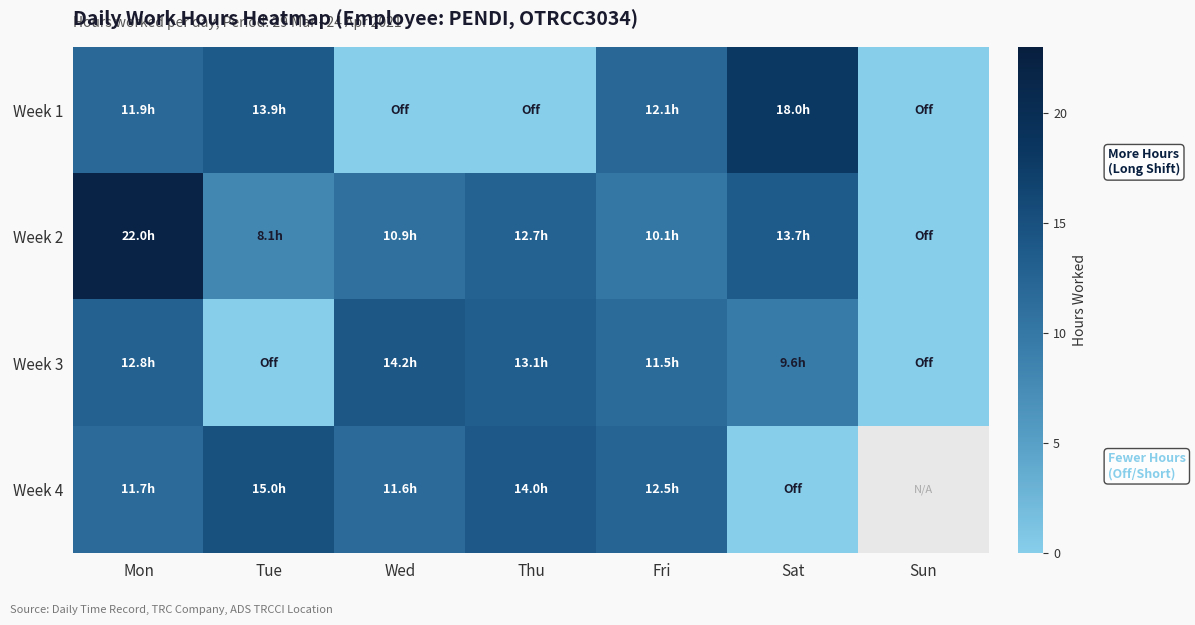

What is the average value of the Week 3 series?

8.7